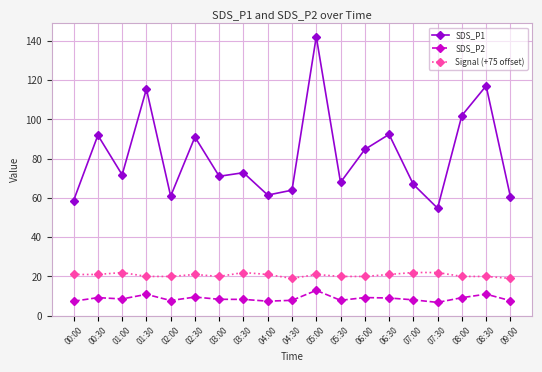

What is the value of the SDS_P1 point at the 5th from the left?

60.9